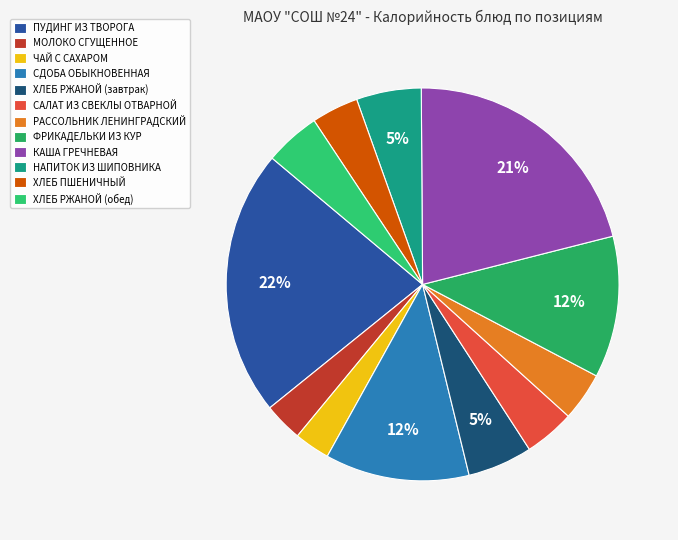

Count the number of slices in the pie.

12